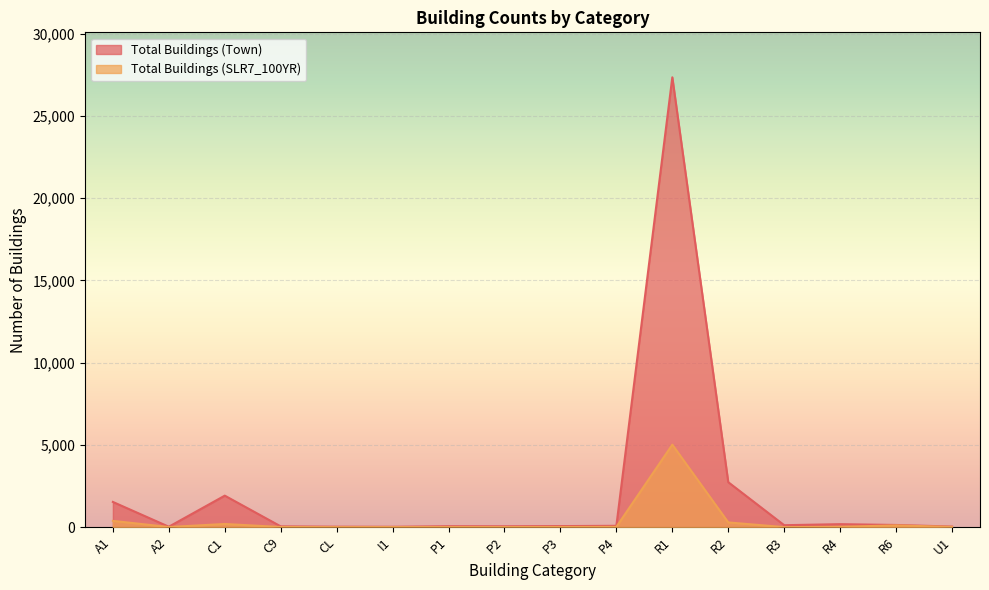

How many values in Total Buildings (SLR7_100YR) are above zero?

15